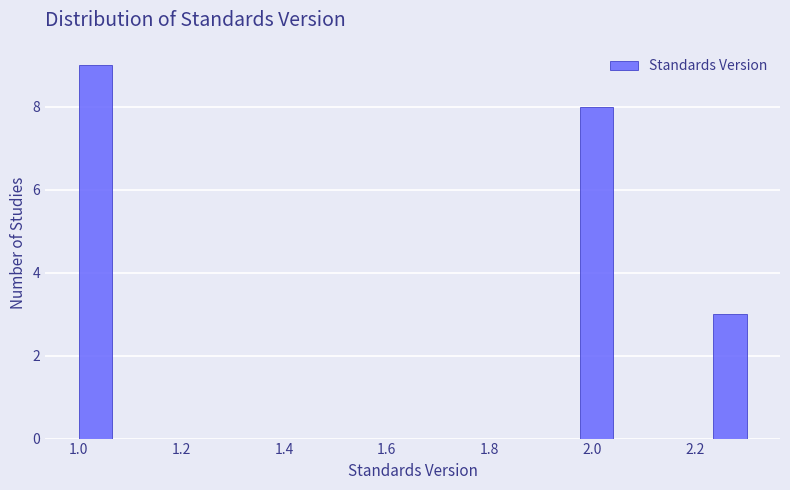

Read against the x-axis, roughly where is the centre of the tallest bar?

1.04